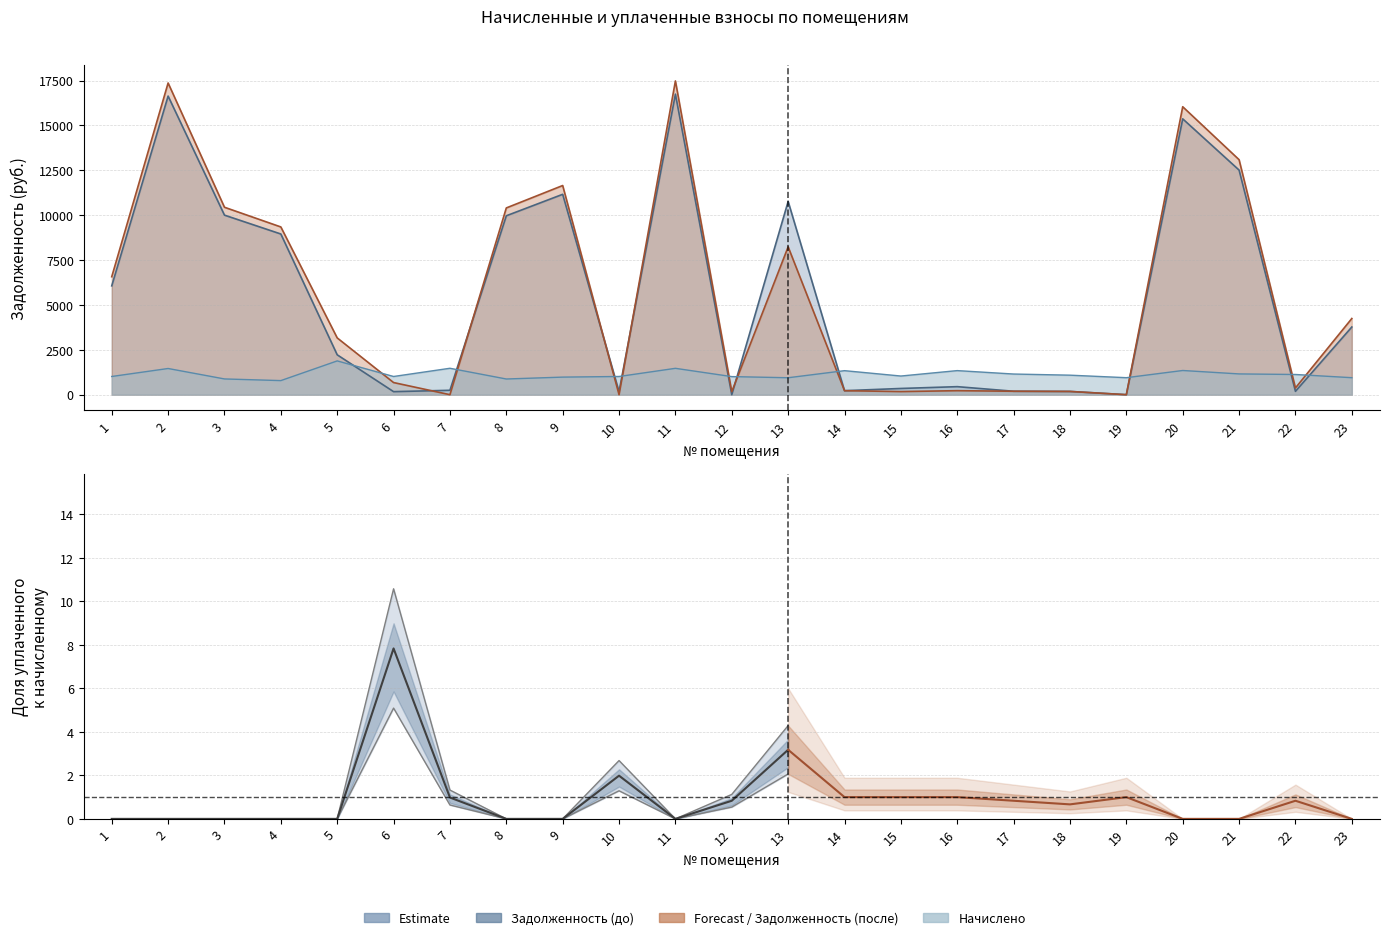

Where is the first local maximum for начислено?

2